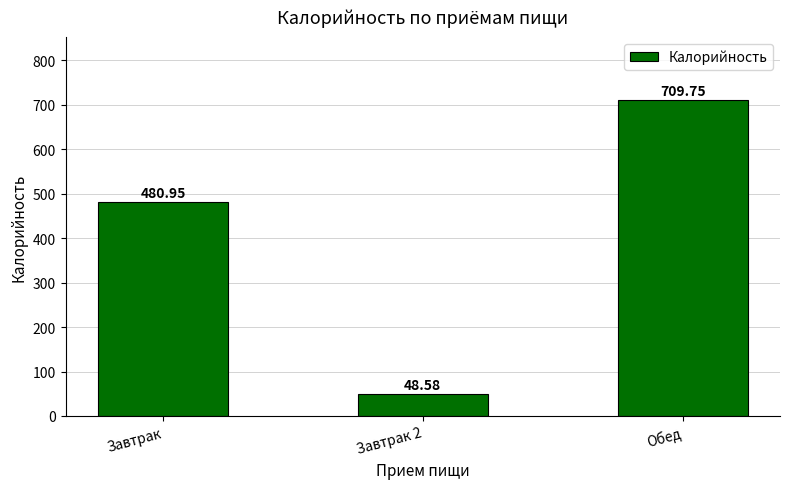

Where does the data first go above 480?

Завтрак